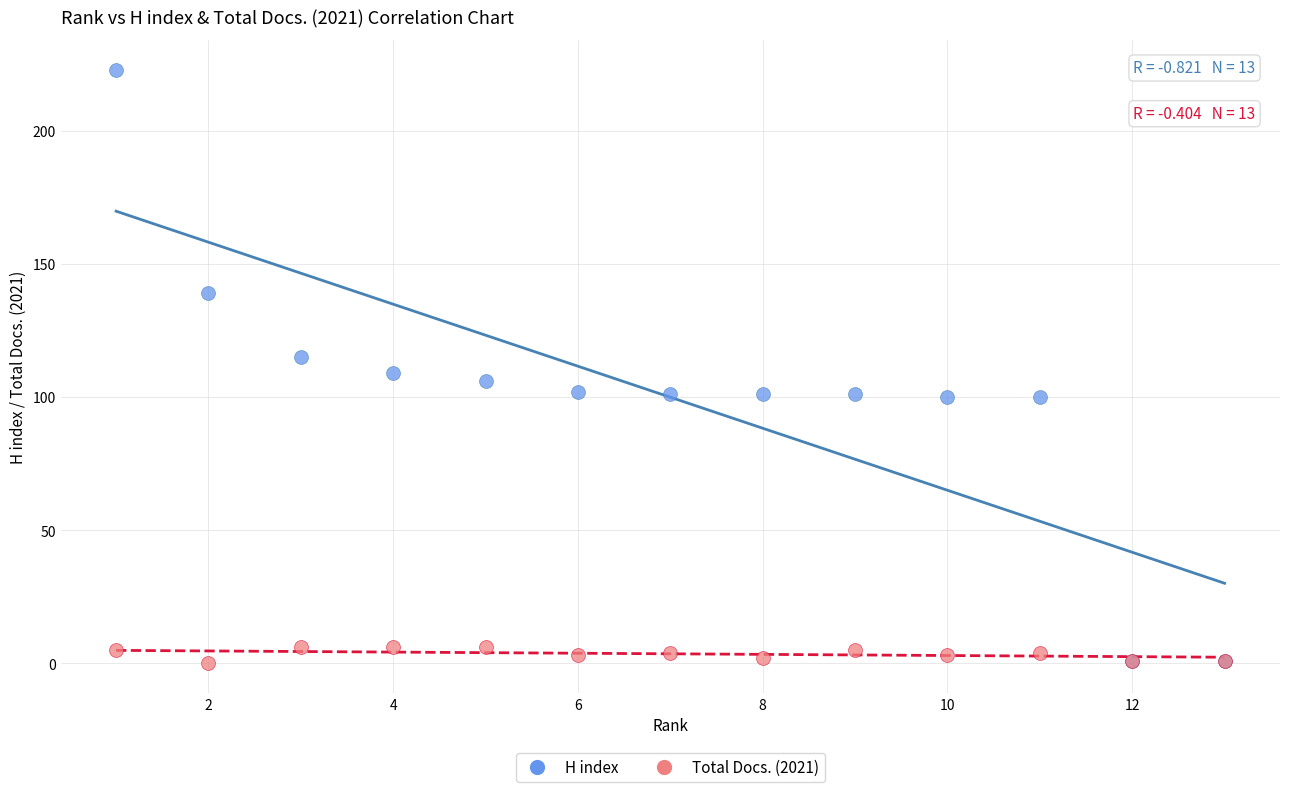

Which series contains the highest Y value?

H index